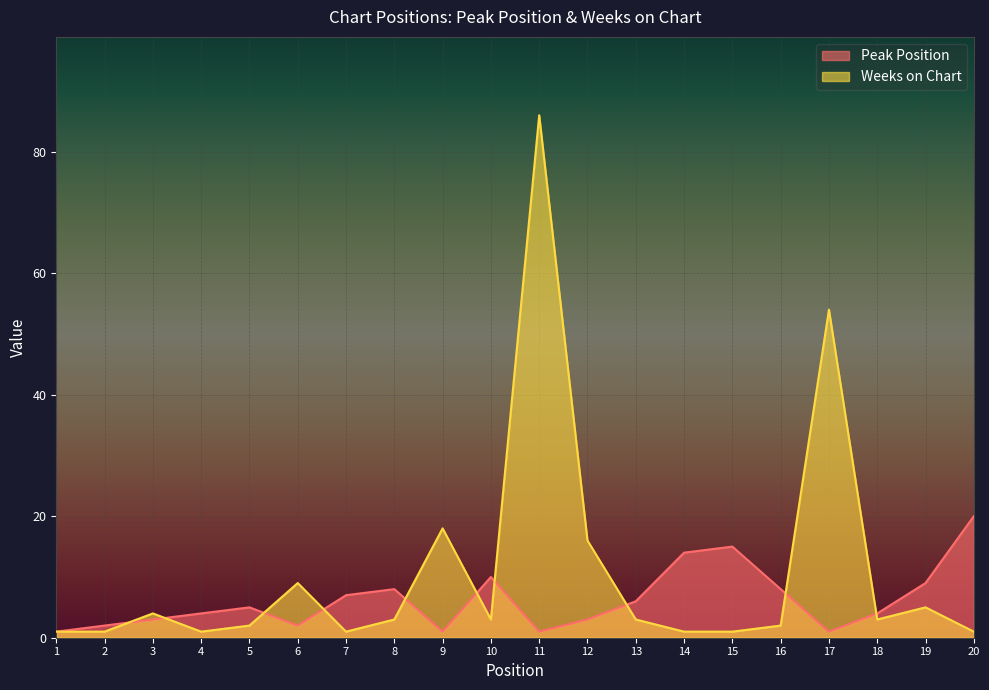

Reading left to right, extract all data points from this chart.

Peak Position: 1=1	2=2	3=3	4=4	5=5	6=2	7=7	8=8	9=1	10=10	11=1	12=3	13=6	14=14	15=15	16=8	17=1	18=4	19=9	20=20
Weeks on Chart: 1=1	2=1	3=4	4=1	5=2	6=9	7=1	8=3	9=18	10=3	11=86	12=16	13=3	14=1	15=1	16=2	17=54	18=3	19=5	20=1